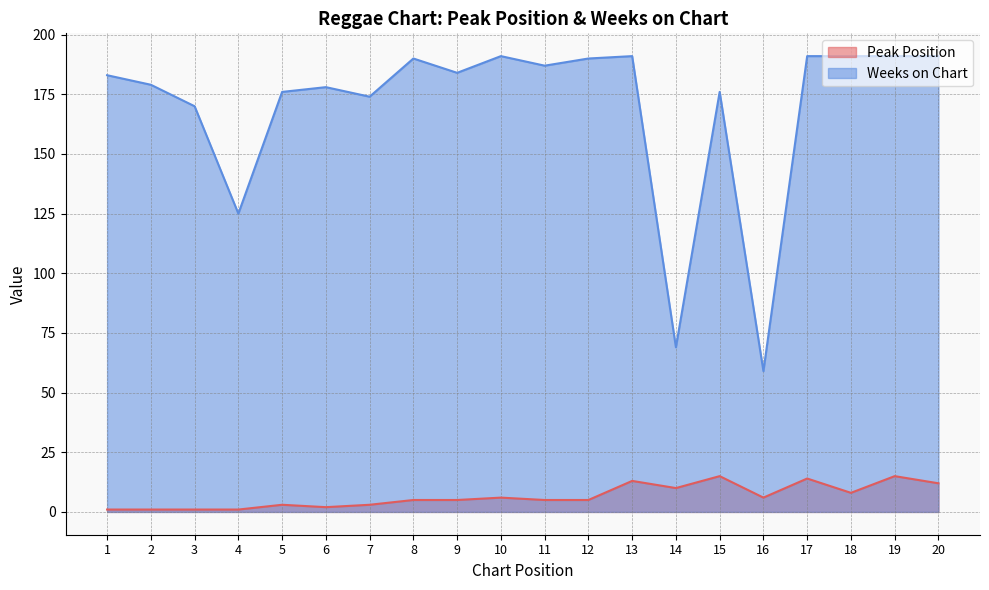

Which series changed the most between 8 and 20?

Peak Position